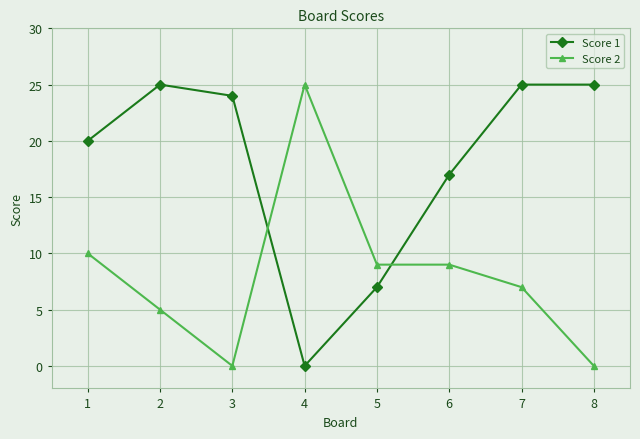

What is the sum of all Score 2 values?

65